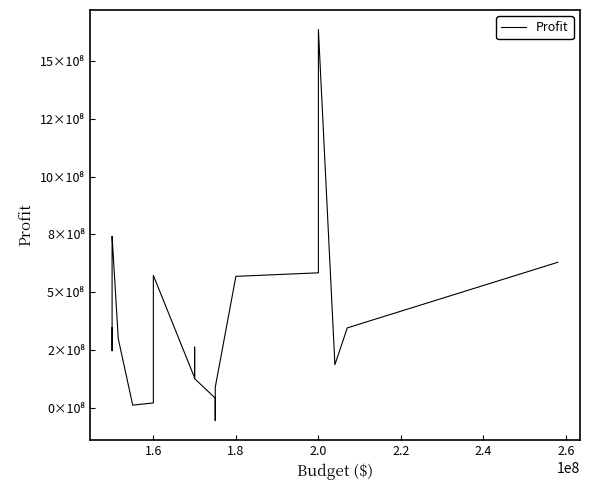

Is it true that the value at 1.4 is 214792342?

False